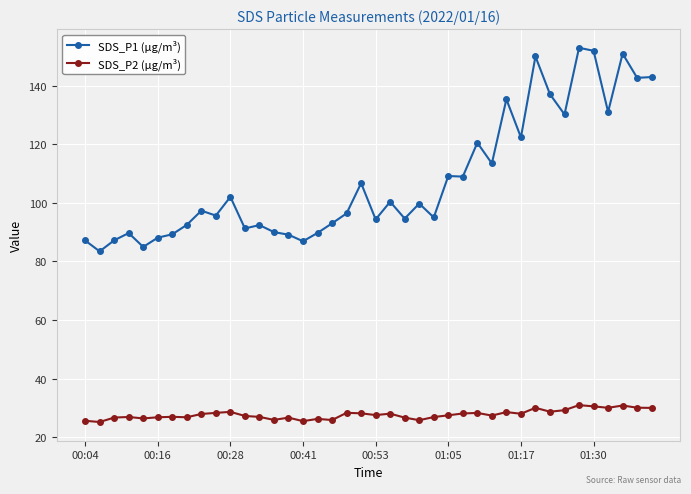

What is the highest value of the SDS_P2 (µg/m³) series?

30.9